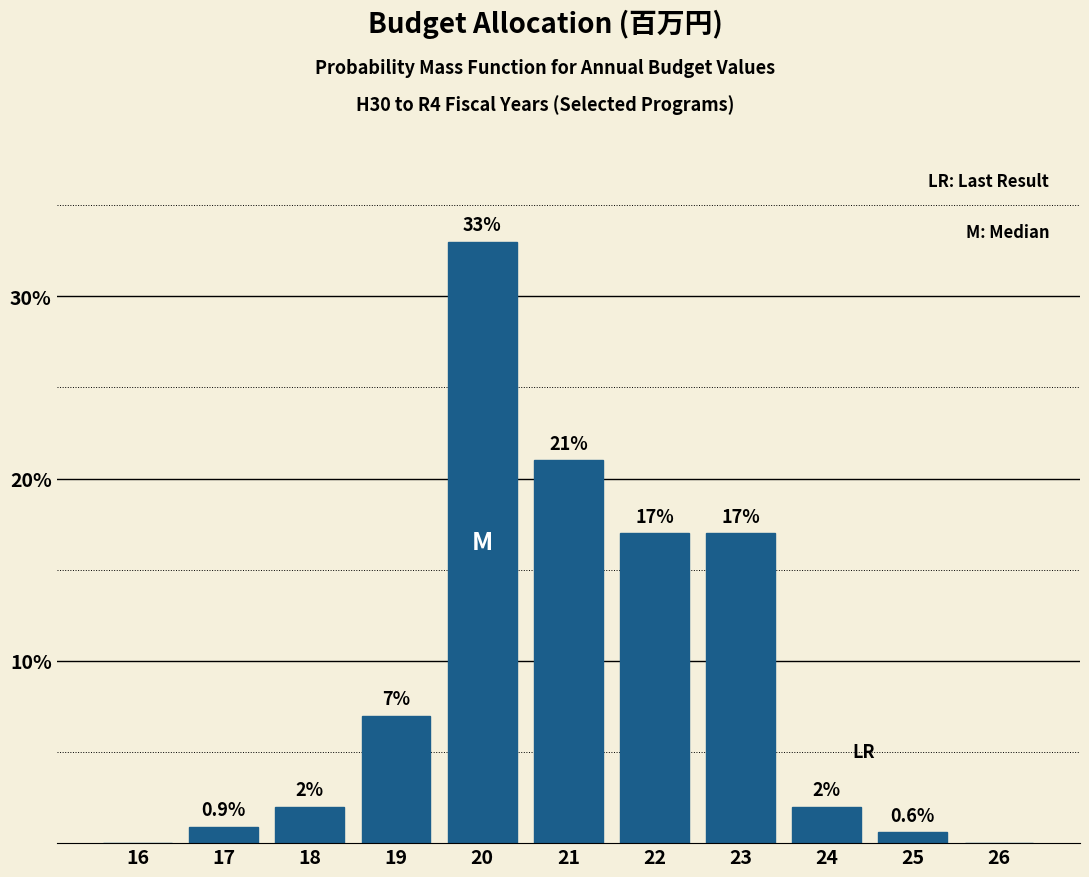

Reading left to right, extract all data points from this chart.

16=0.0	17=0.9	18=2.0	19=7.0	20=33.0	21=21.0	22=17.0	23=17.0	24=2.0	25=0.6	26=0.0